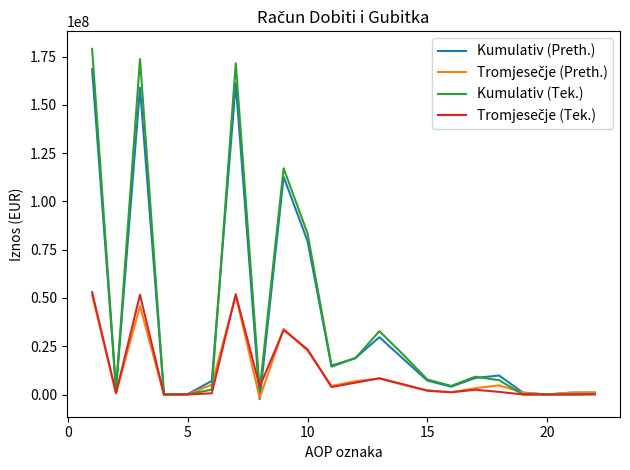

What is the greatest value displayed?

179046870